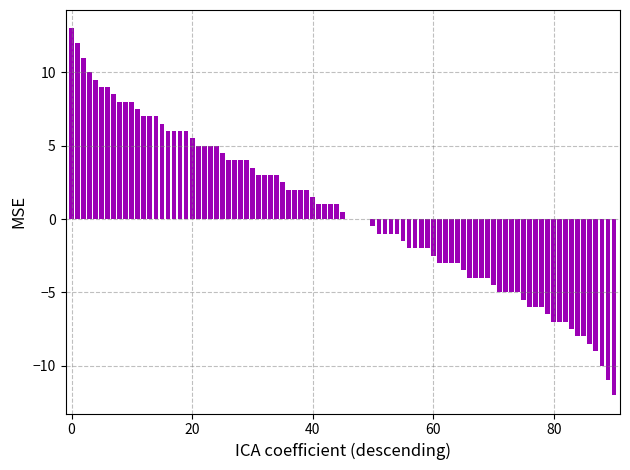

What is the greatest value displayed?

13.0